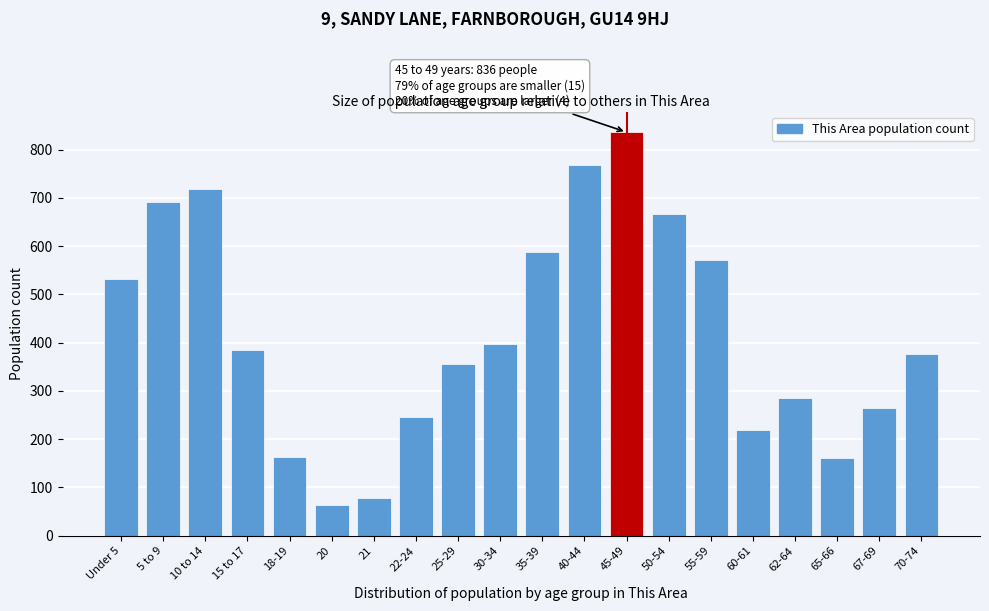

What is the difference between the second highest and minimum values?

703